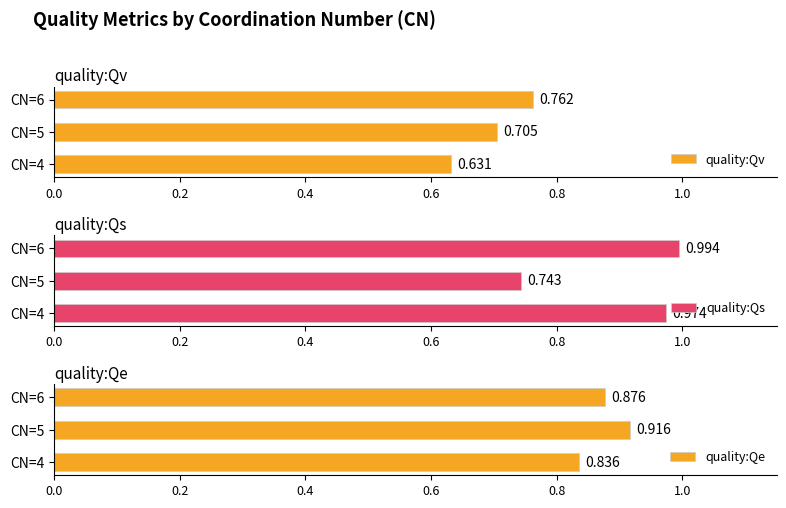

What is the maximum value shown in the chart?

1.0